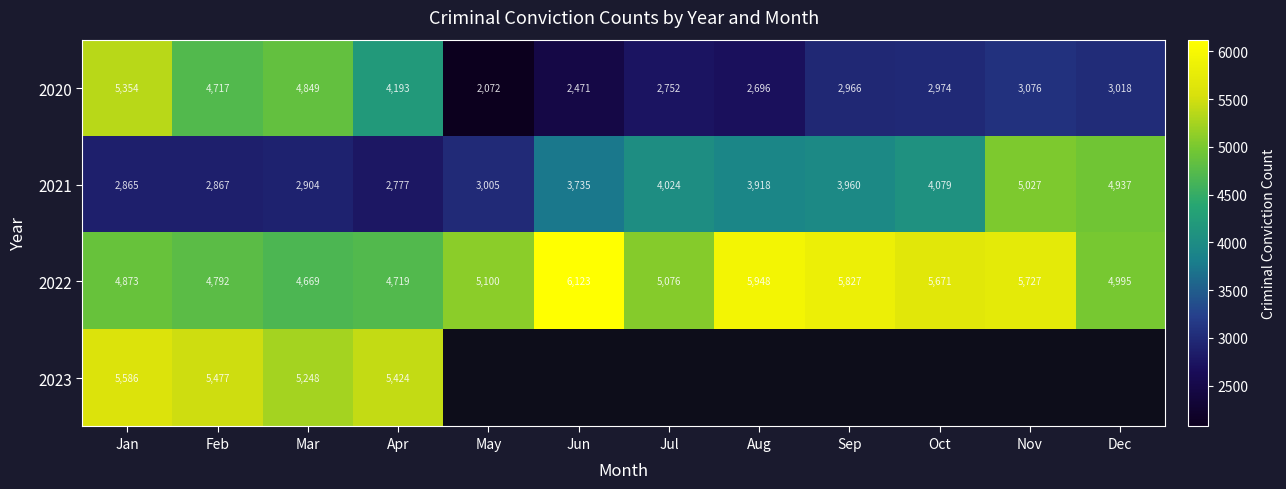

List the labels in order of 2020 value, largest first.

Jan, Mar, Feb, Apr, Nov, Dec, Oct, Sep, Jul, Aug, Jun, May